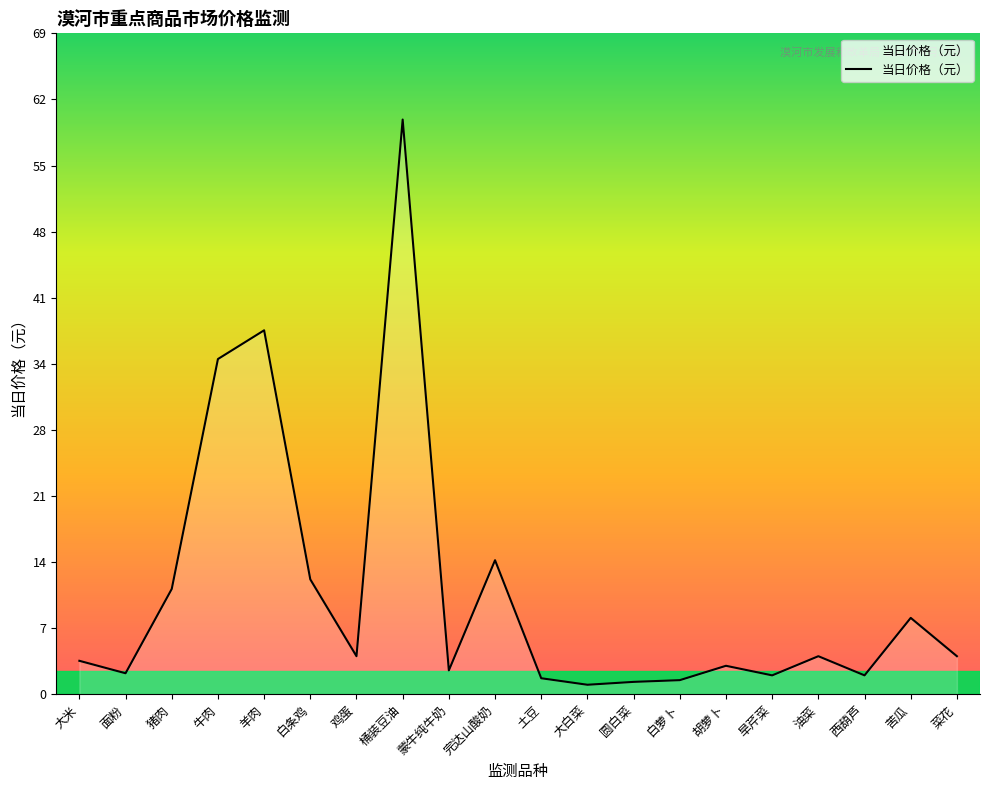

What is the difference between the values at 鸡蛋 and 牛肉?

31.0